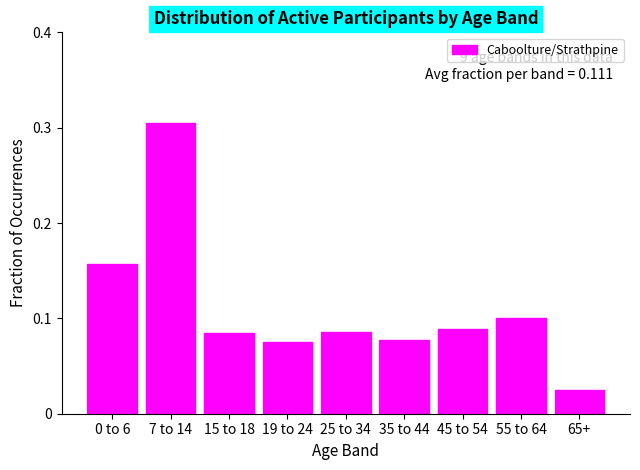

Which has a higher value, 19 to 24 or 7 to 14?

7 to 14